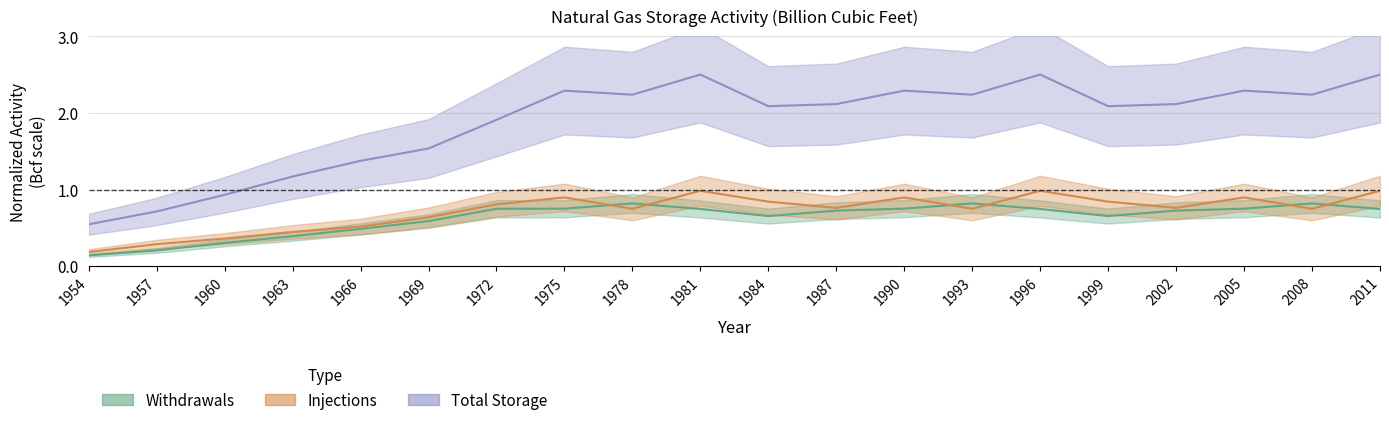

What is the difference between the second highest and second lowest values in the Injections series?

0.7